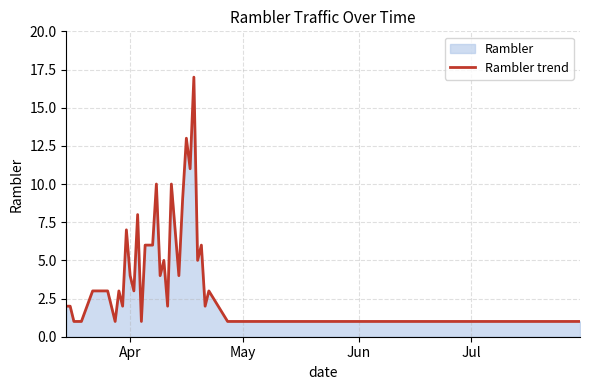

What is the difference between the maximum and minimum values?

16